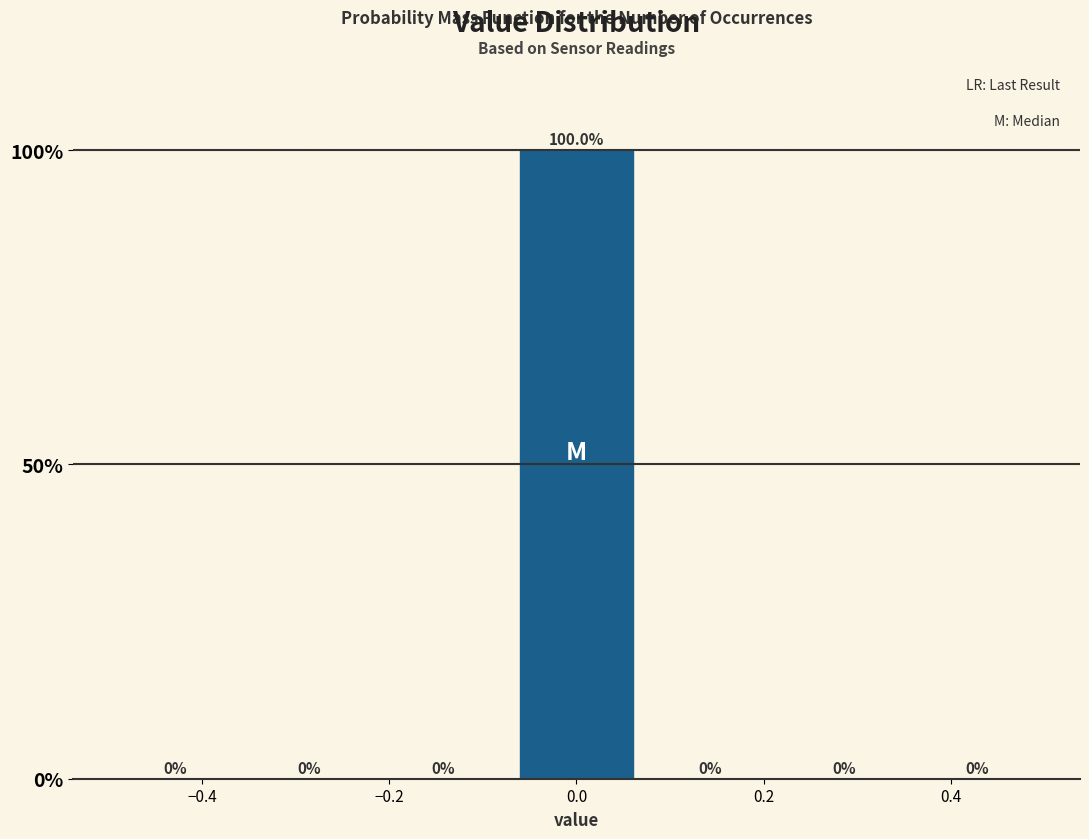

Which range on the x-axis has the tallest bar?

-0.08 to 0.08